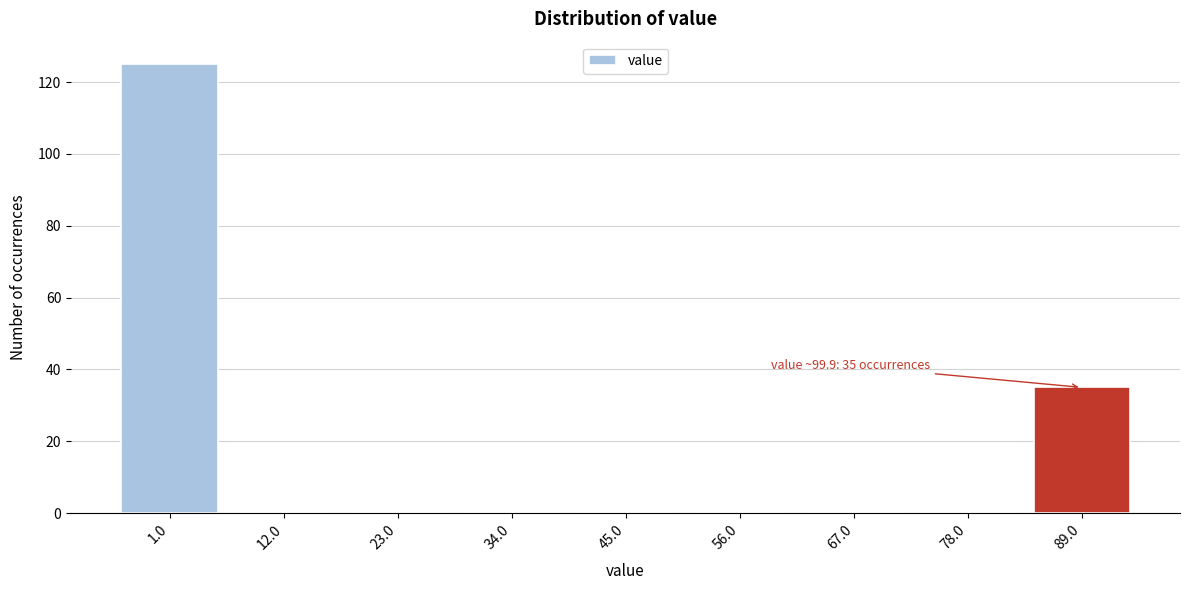

Reading left to right, transcribe all the data shown in this chart.

1.0=125	12.0=0	23.0=0	34.0=0	45.0=0	56.0=0	67.0=0	78.0=0	89.0=35